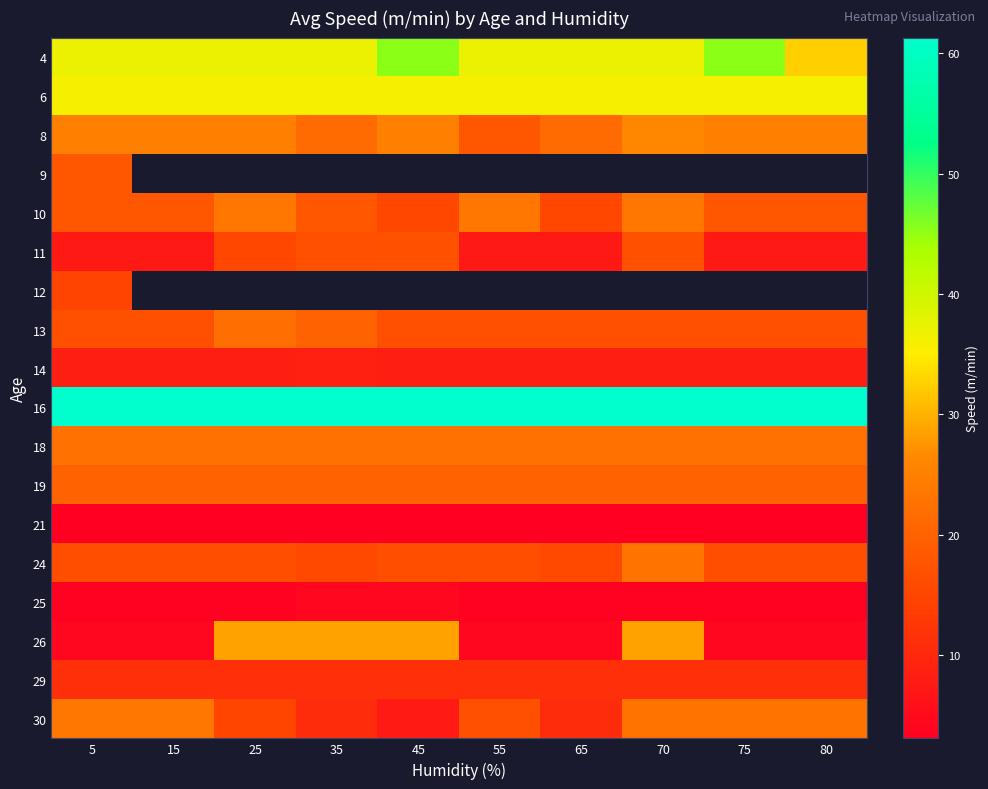

How many distinct data groups are displayed?

18